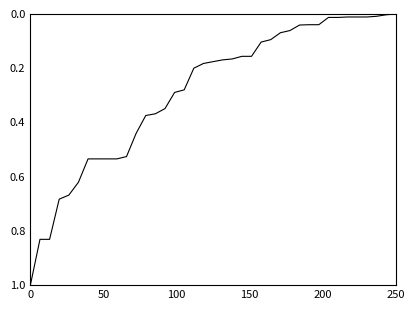

What is the maximum value shown in the chart?

1.0